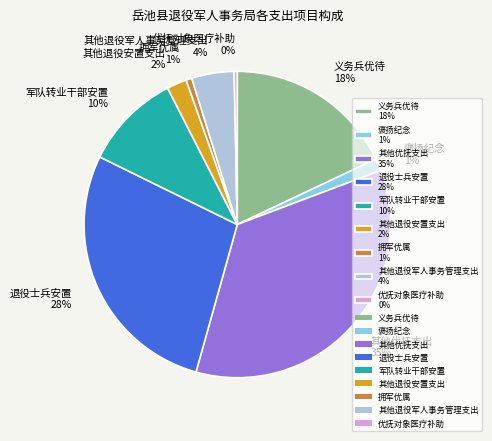

Combined, do 其他退役军人事务管理支出 and 义务兵优待 account for over 50%?

No